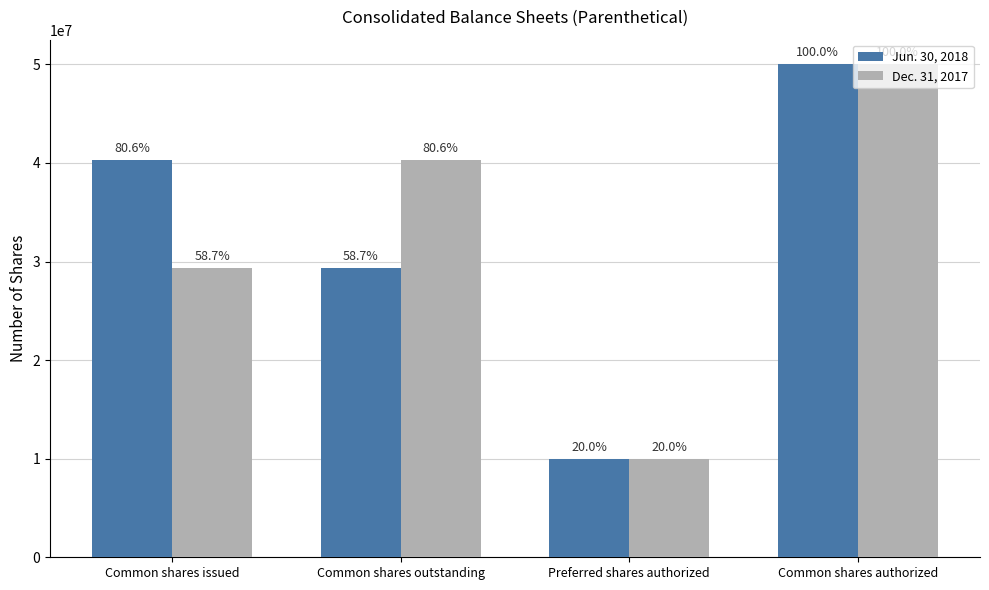

Are the bars grouped side by side (vs. stacked)?

Yes